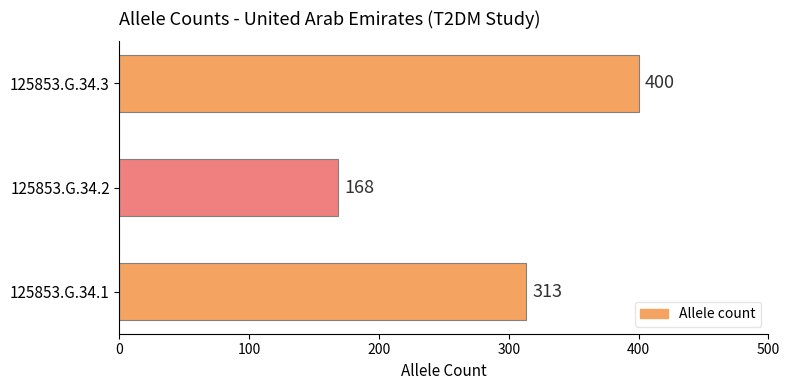

Count the values in the range 168 to 400.

3